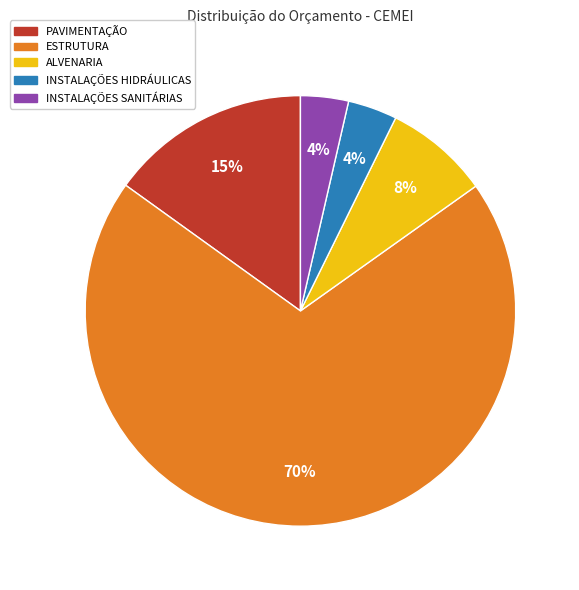

Is ESTRUTURA the majority of the pie?

Yes